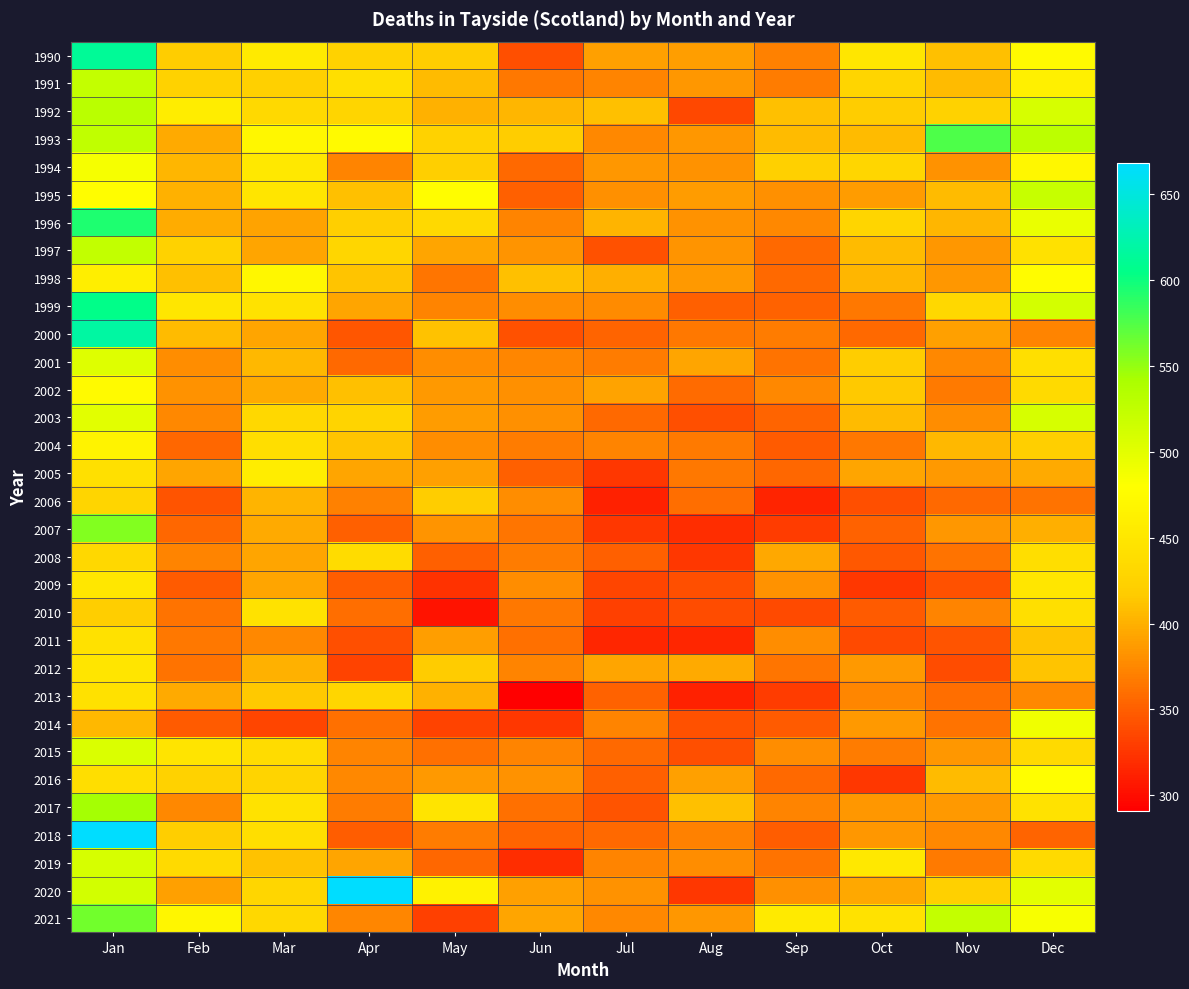

How many distinct data groups are displayed?

32